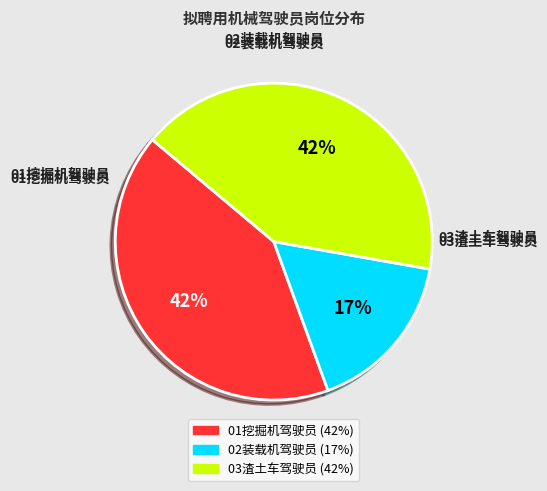

How many segments does this pie chart have?

3